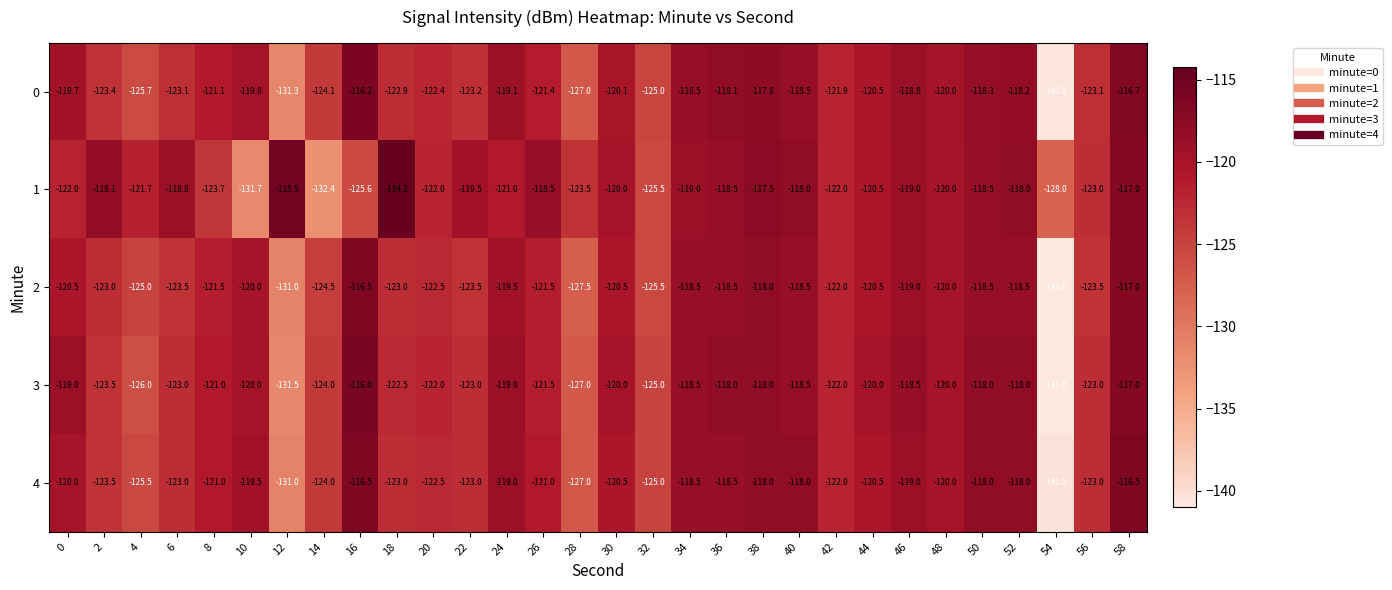

Read the 3 value at 36.

-118.0